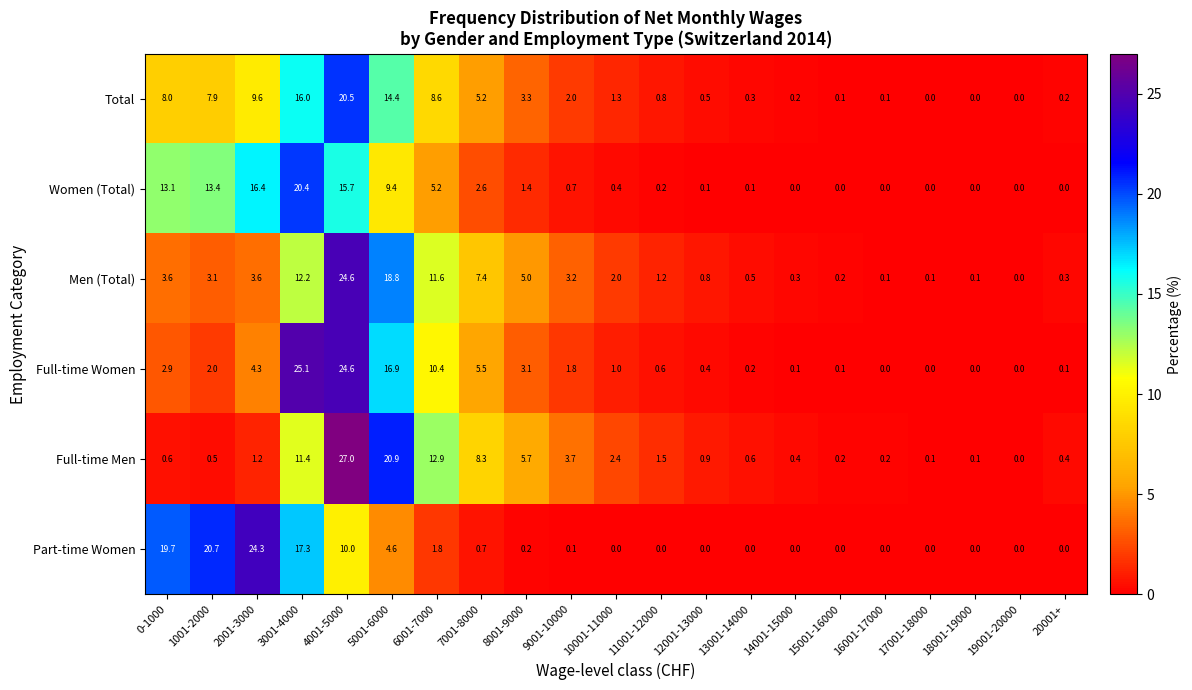

At which category is the sum across all series the highest?

4001-5000